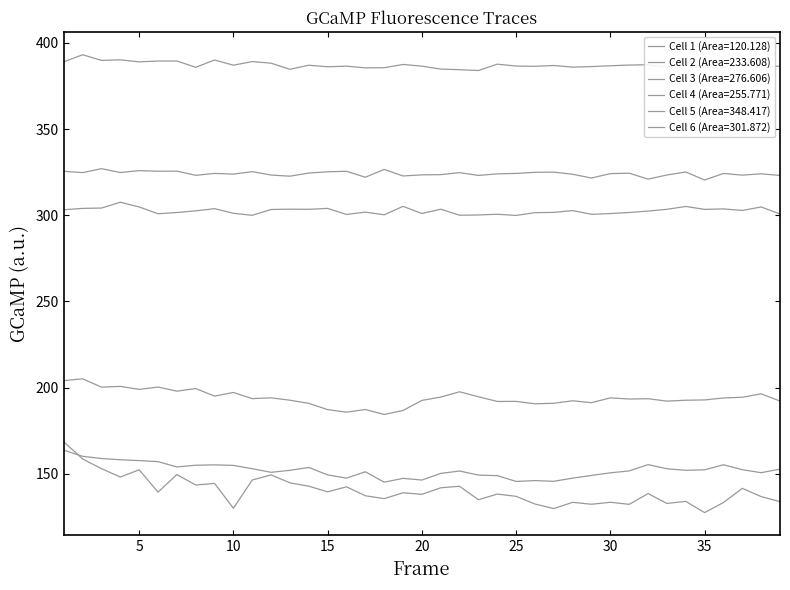

Is this an area chart (filled region under the line)?

No